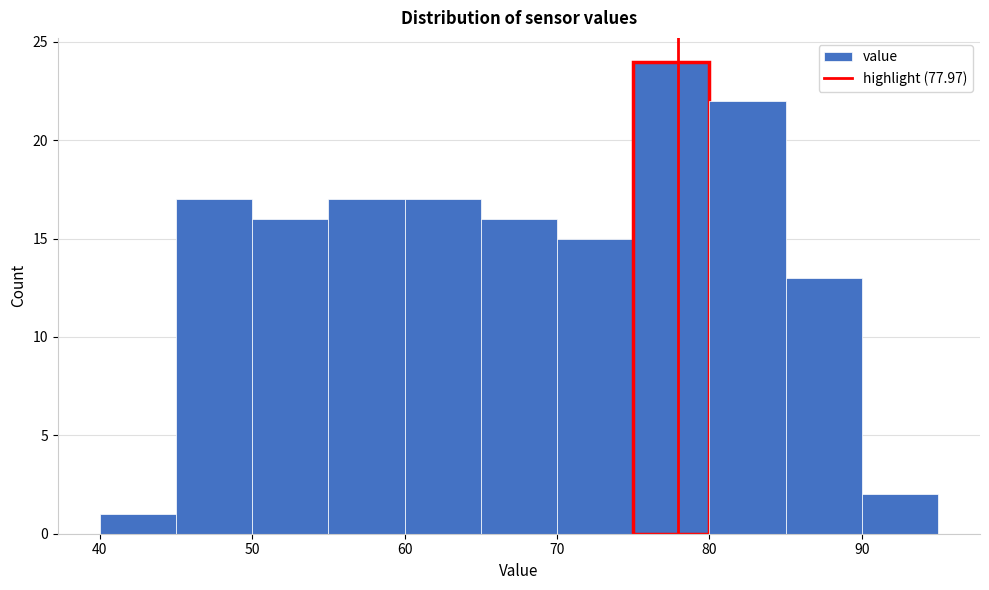

Which range on the x-axis has the tallest bar?

75 to 80